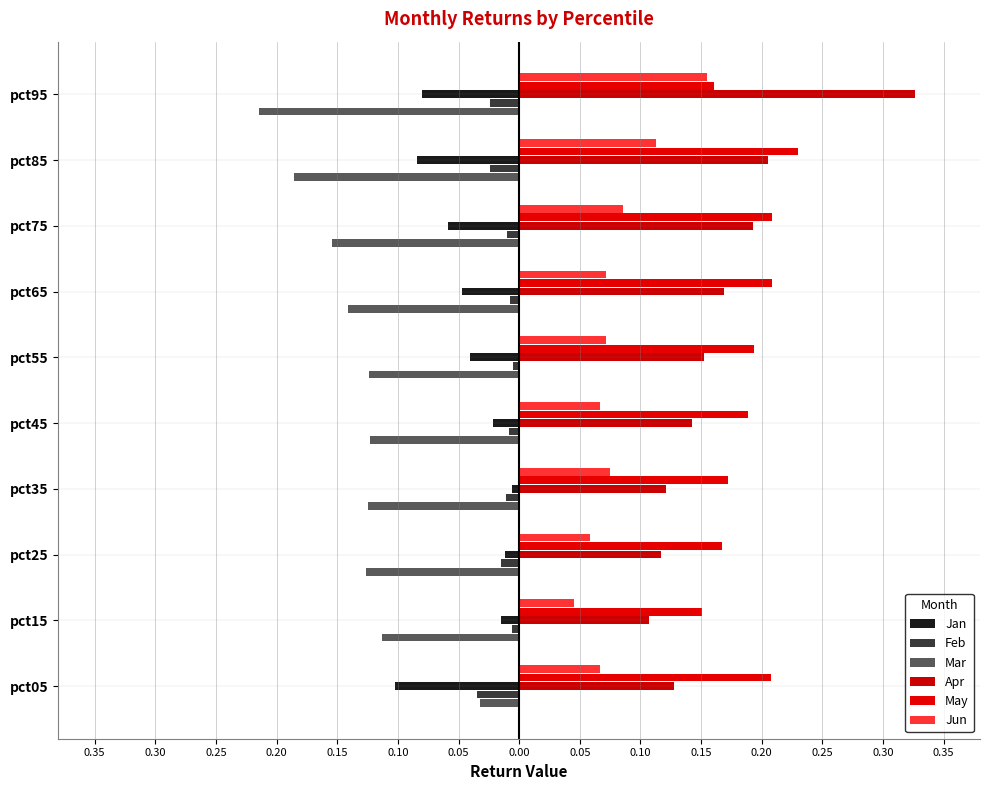

Which series has the widest spread of values?

Apr